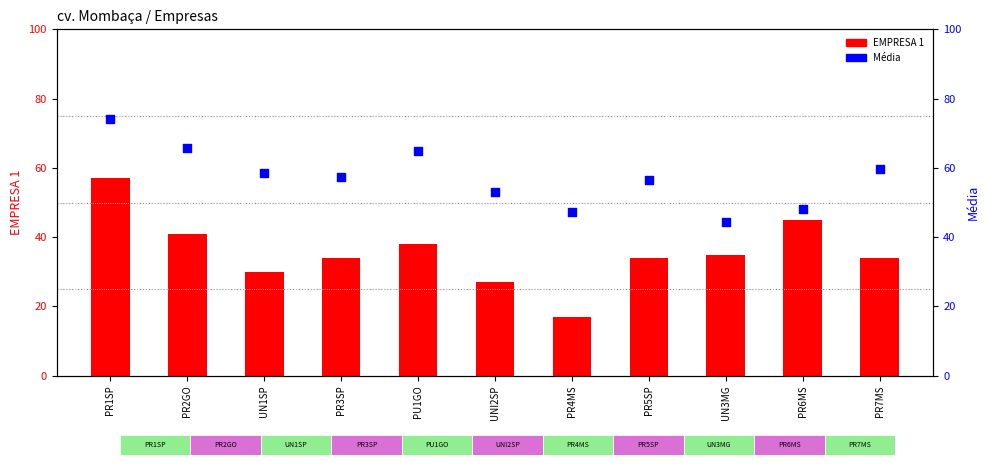

Which series has the widest spread of Y values?

EMPRESA 1